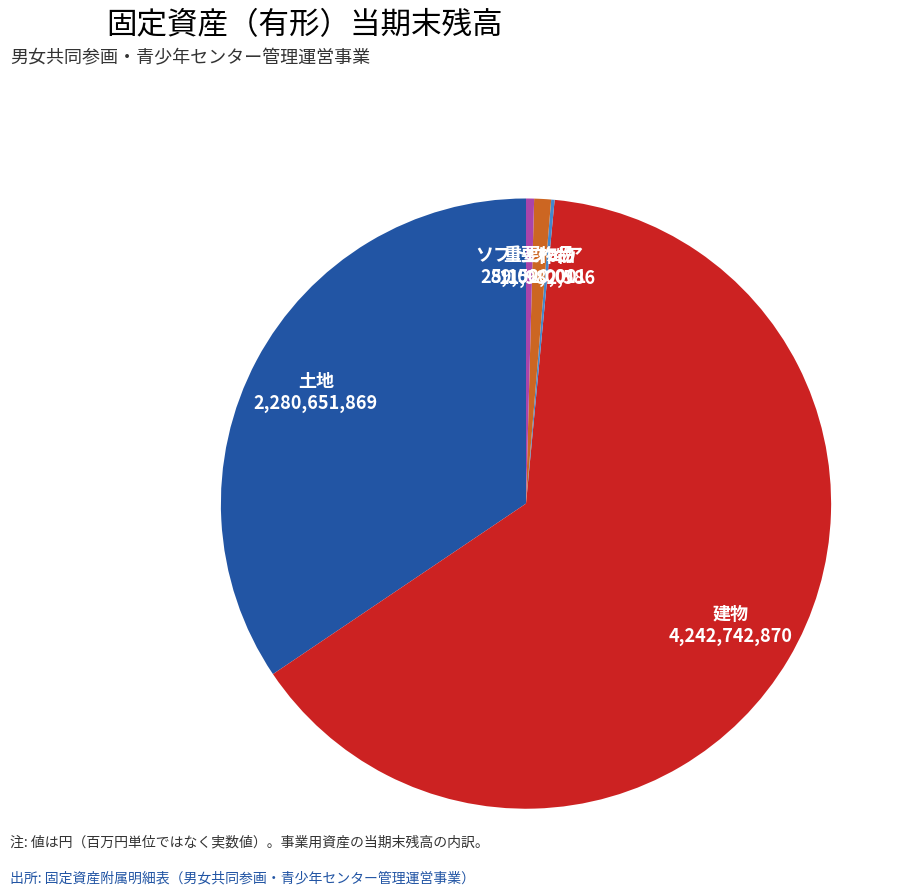

Do 土地 and 建物 together represent more than half of the pie?

Yes